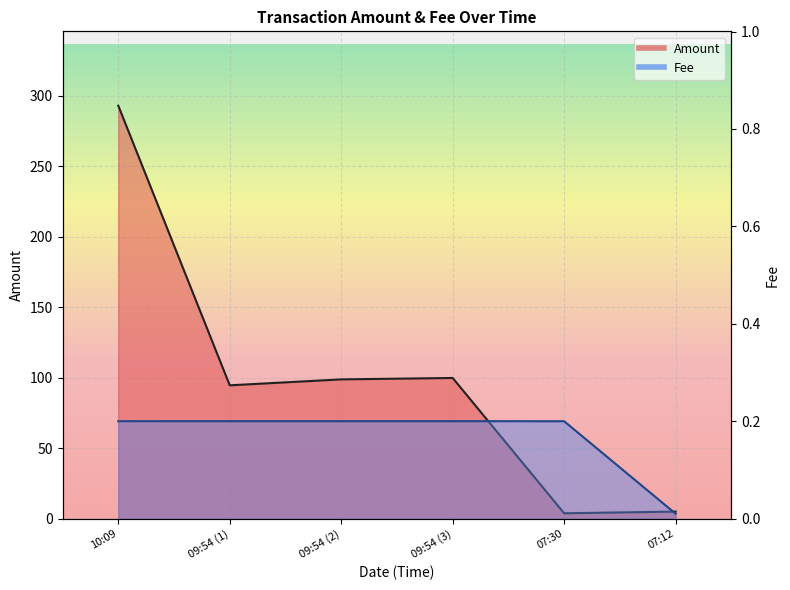

What position from the left is 10:09?

1